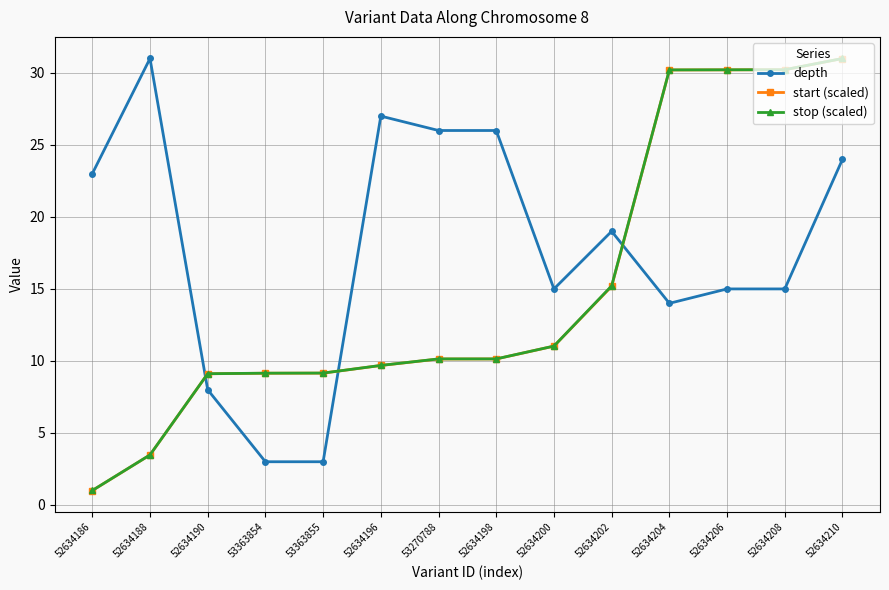

Between 52634188 and 52634190, which series saw the biggest shift?

depth